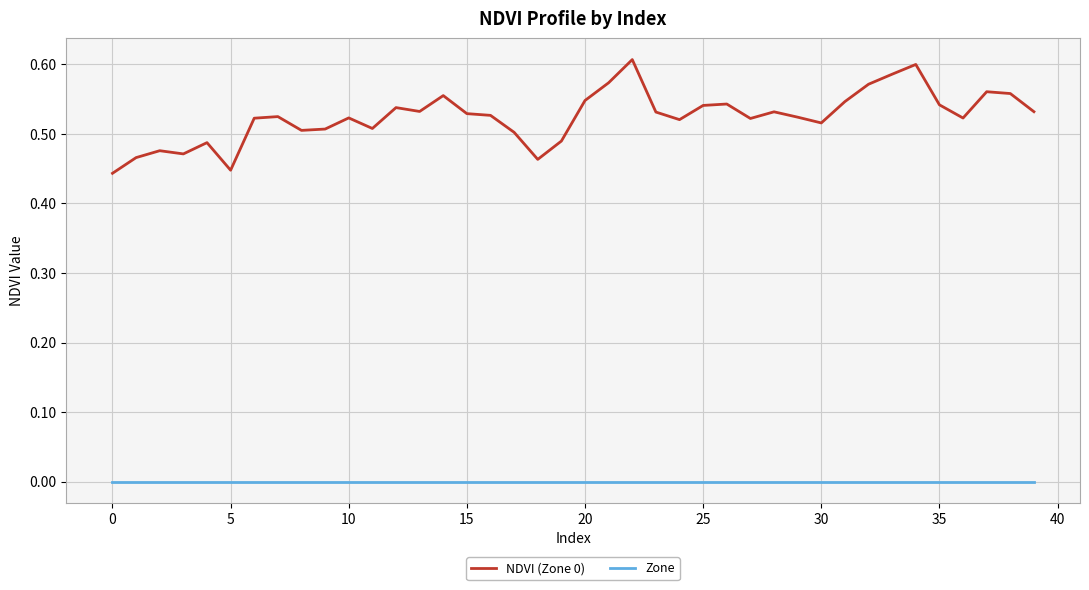

True or false: NDVI (Zone 0) and Zone cross at least once.

False